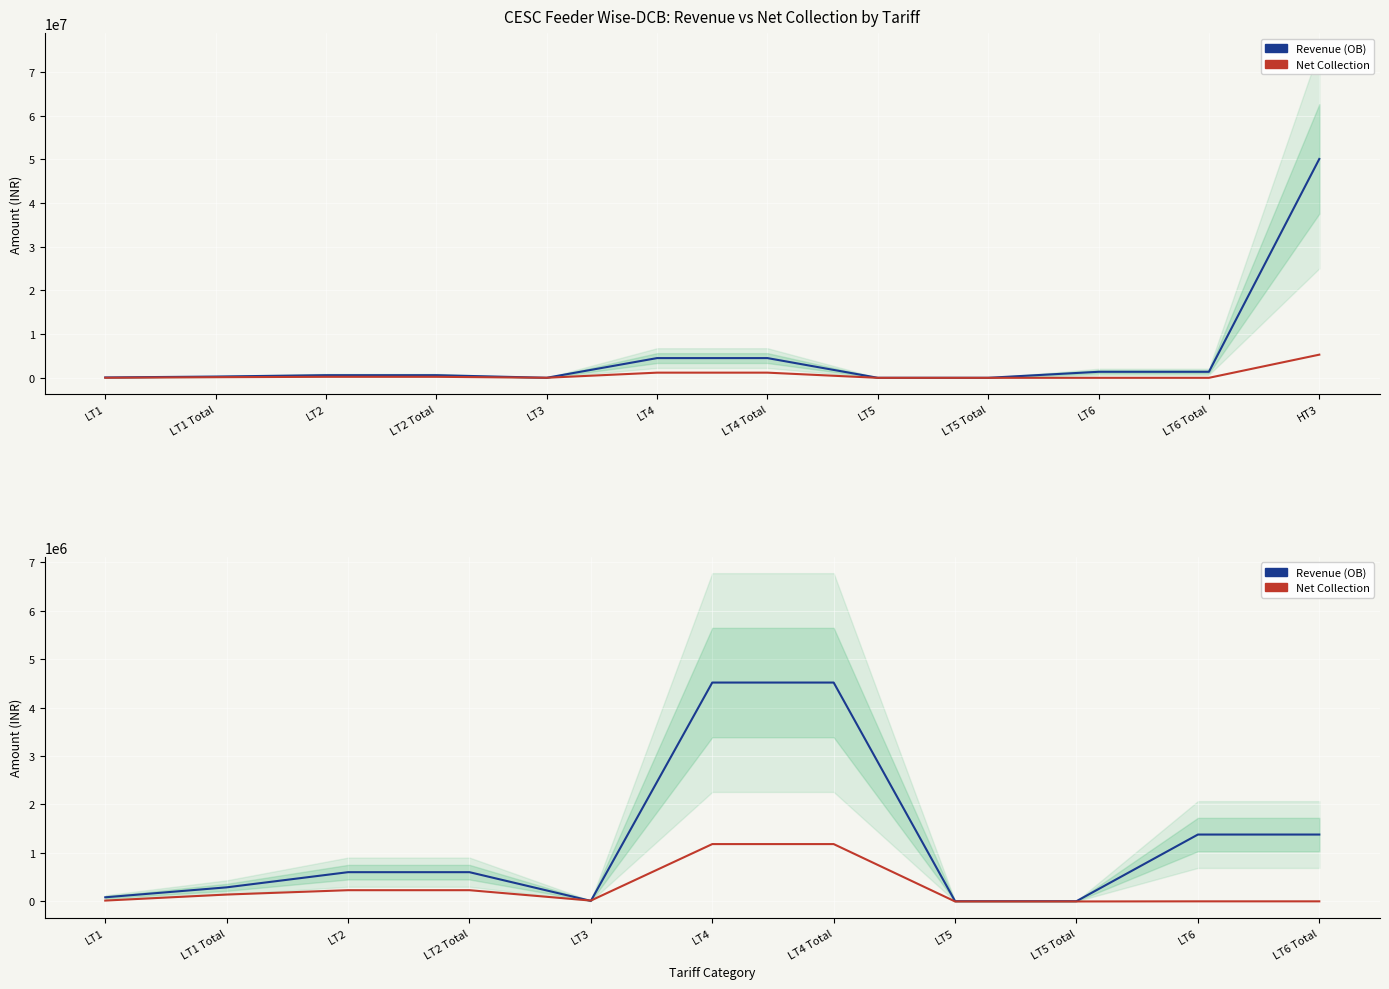

How many data points in Net Collection are above 15886?

5